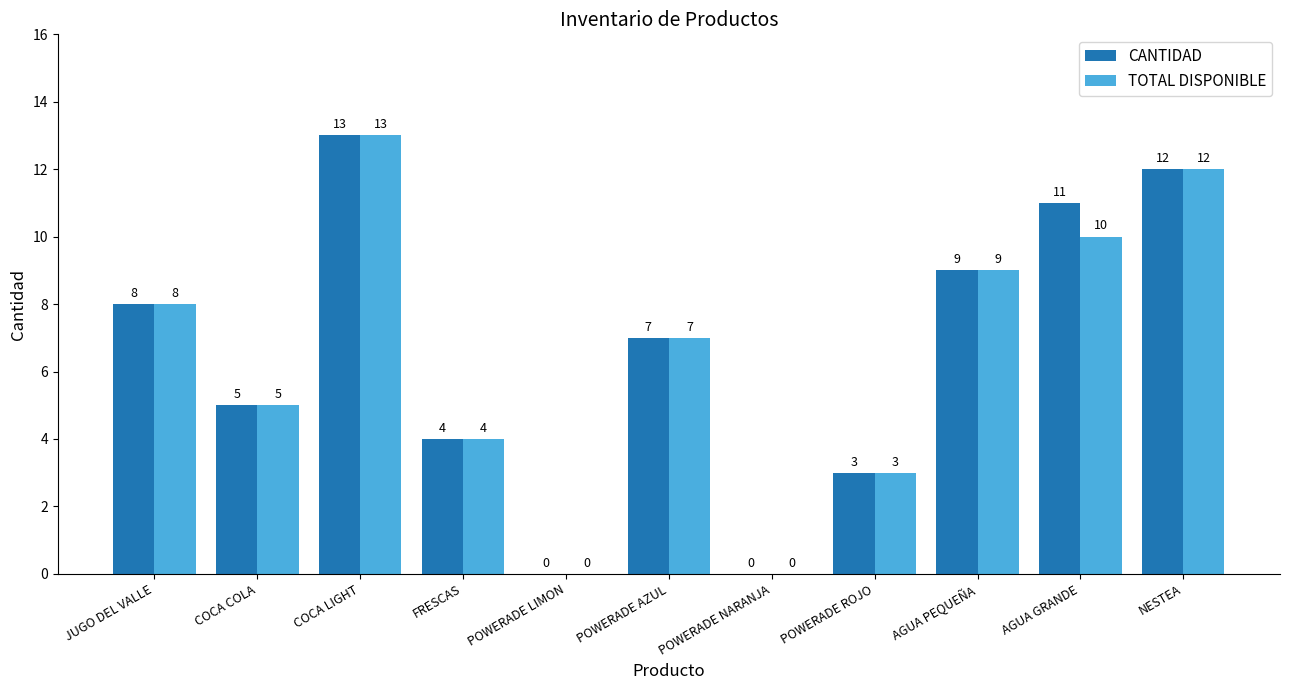

What value does the CANTIDAD series have at POWERADE AZUL, to the nearest 10?

10